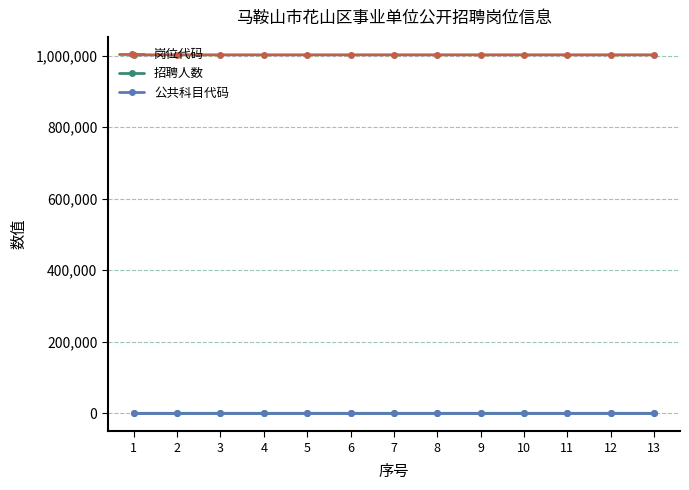

The value of 岗位代码 at 4 is 1002004. True or false?

True